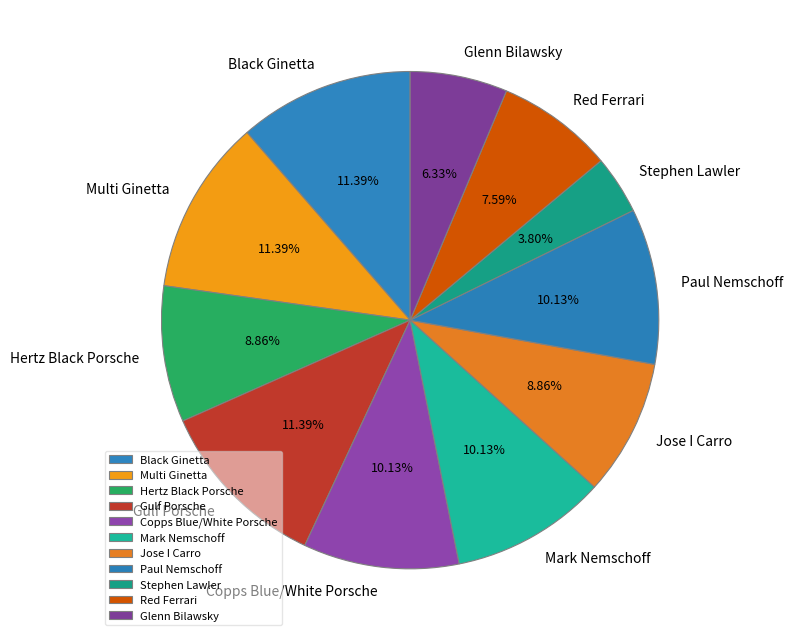

Which has a higher value, Glenn Bilawsky or Gulf Porsche?

Gulf Porsche